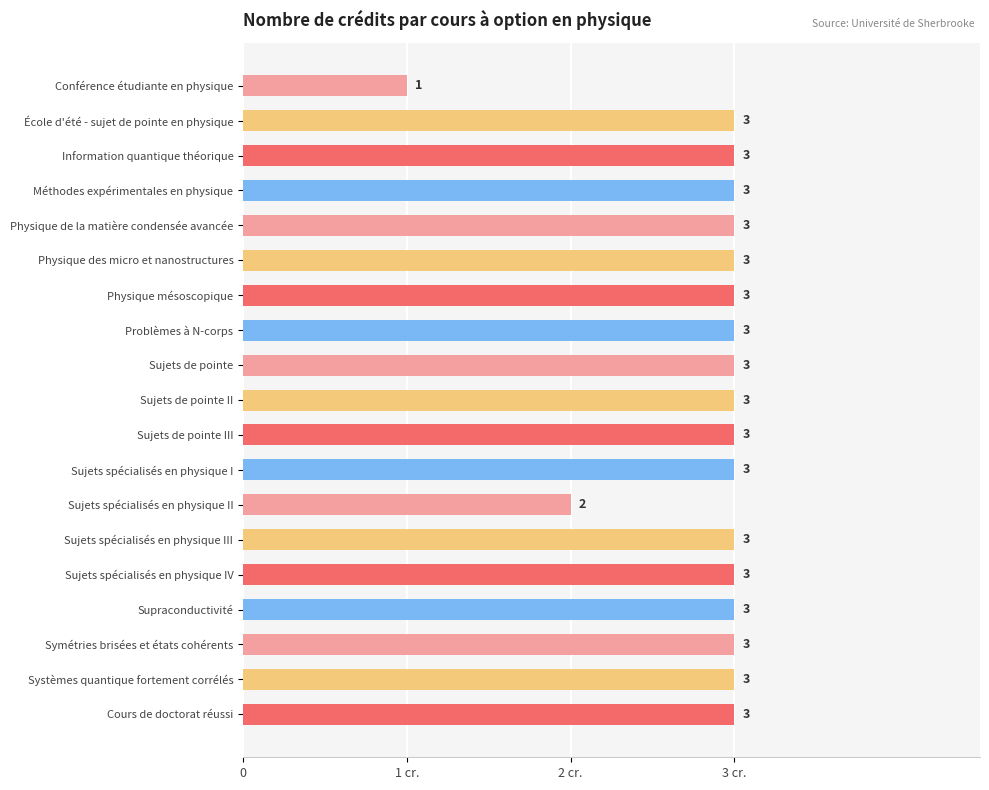

Does the chart contain any negative values?

No